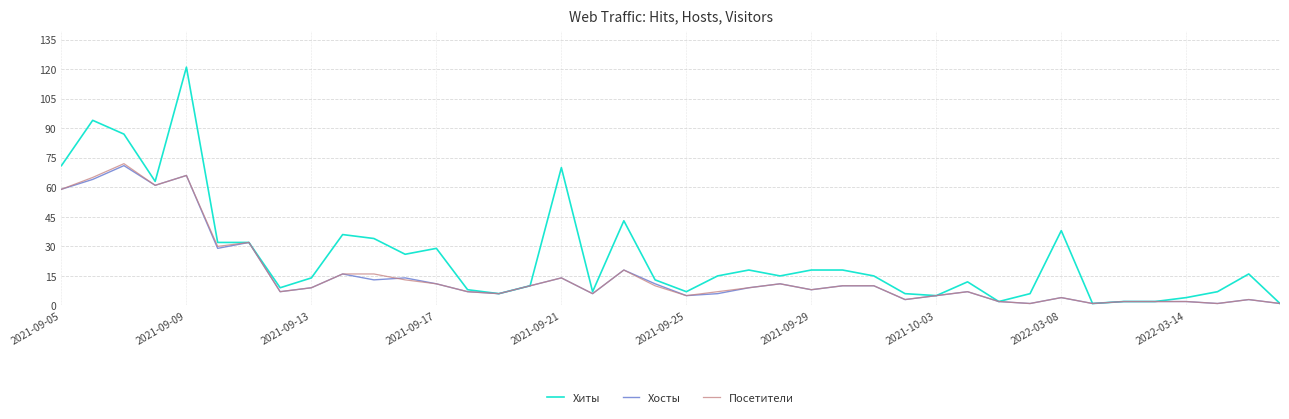

How many categories are shown in the chart?

40